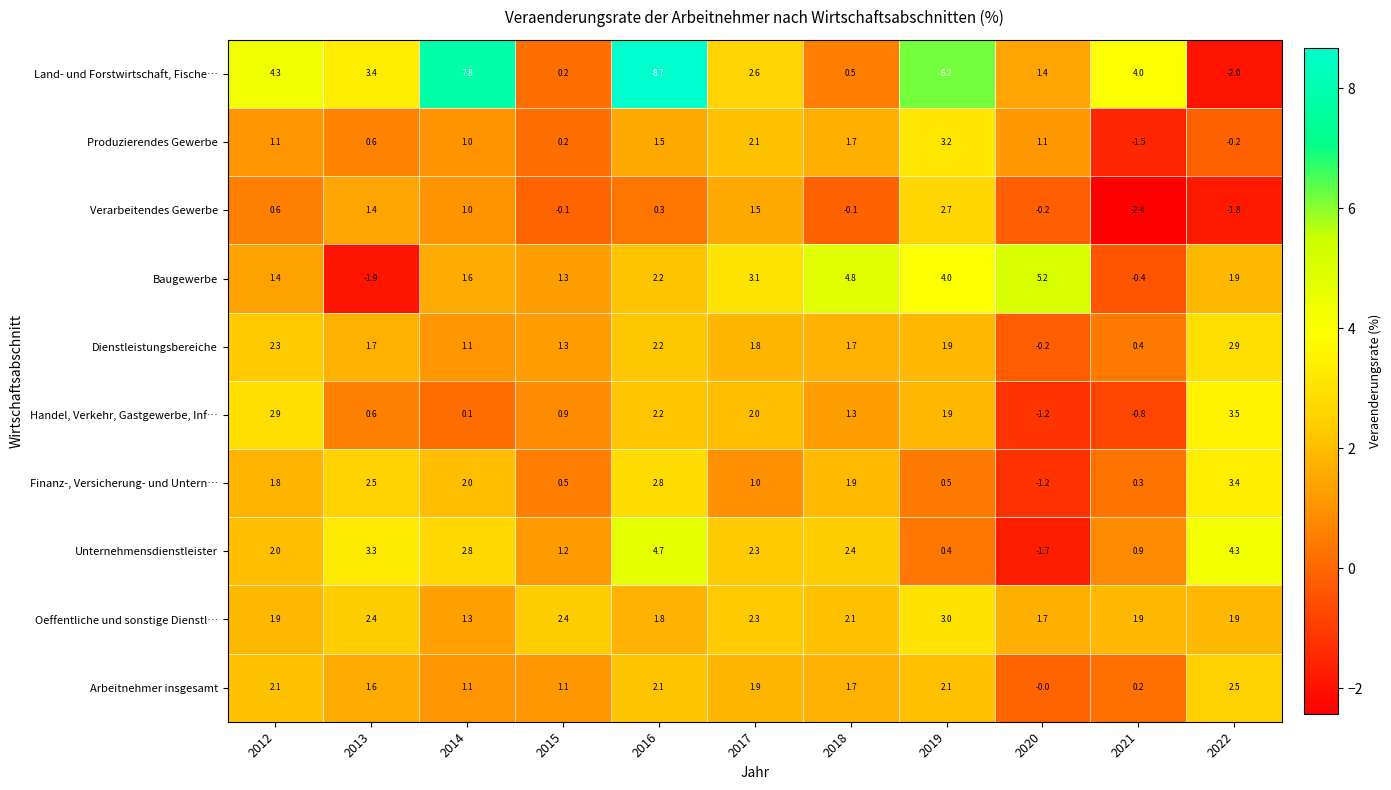

Which category has the highest value across all series?

2016